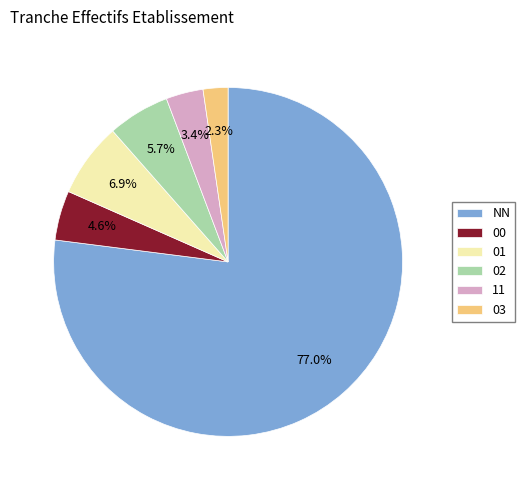

How many slices are in this pie chart?

6